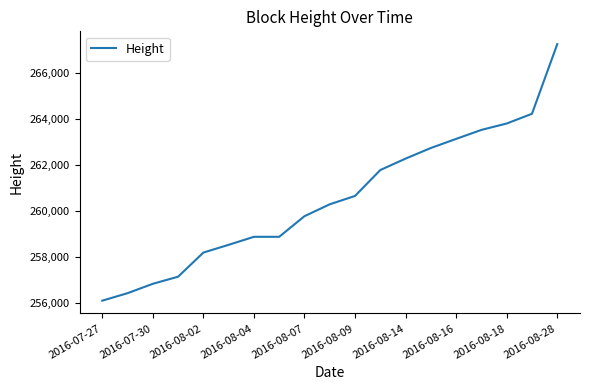

What is the difference between the maximum and minimum values?

11178